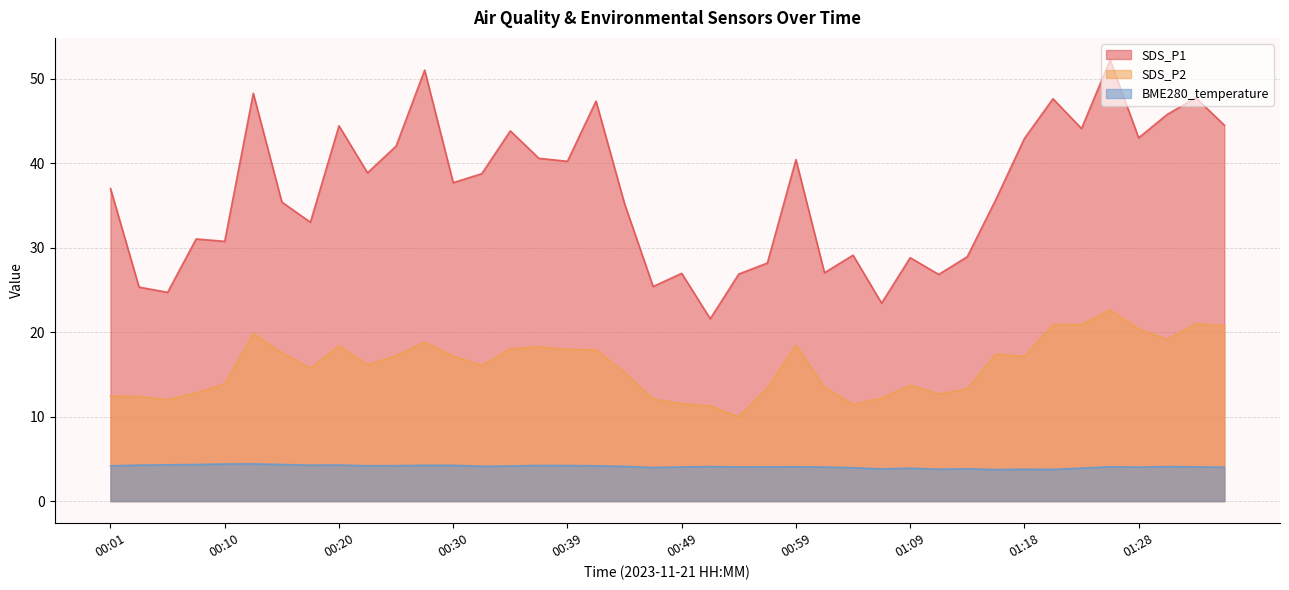

How many interior local peaks does the BME280_temperature series have?

11